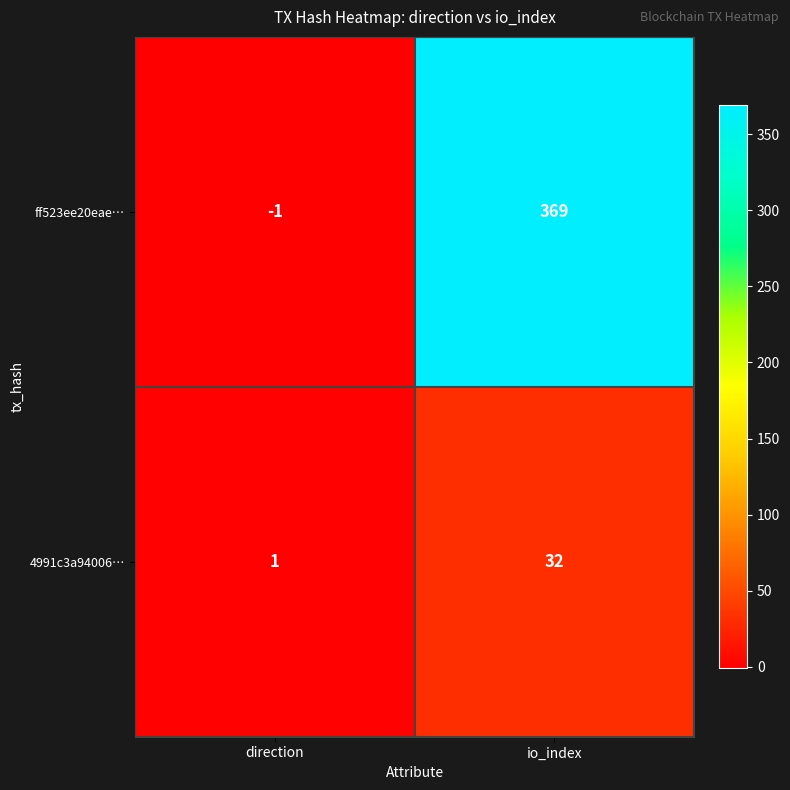

What is the highest value of the ff523ee20eae… series?

369